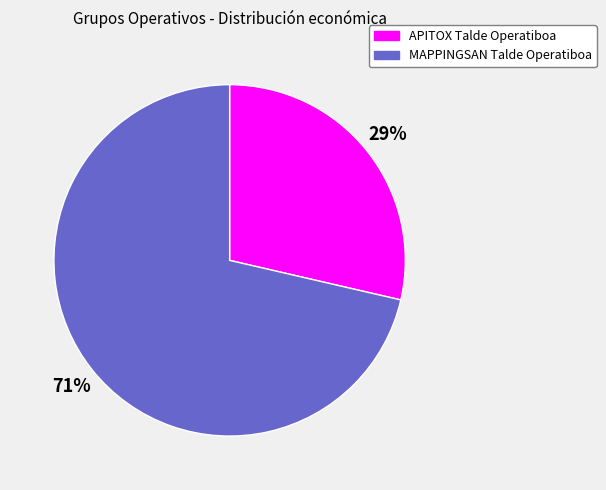

Rank the categories by value from lowest to highest.

APITOX Talde Operatiboa, MAPPINGSAN Talde Operatiboa